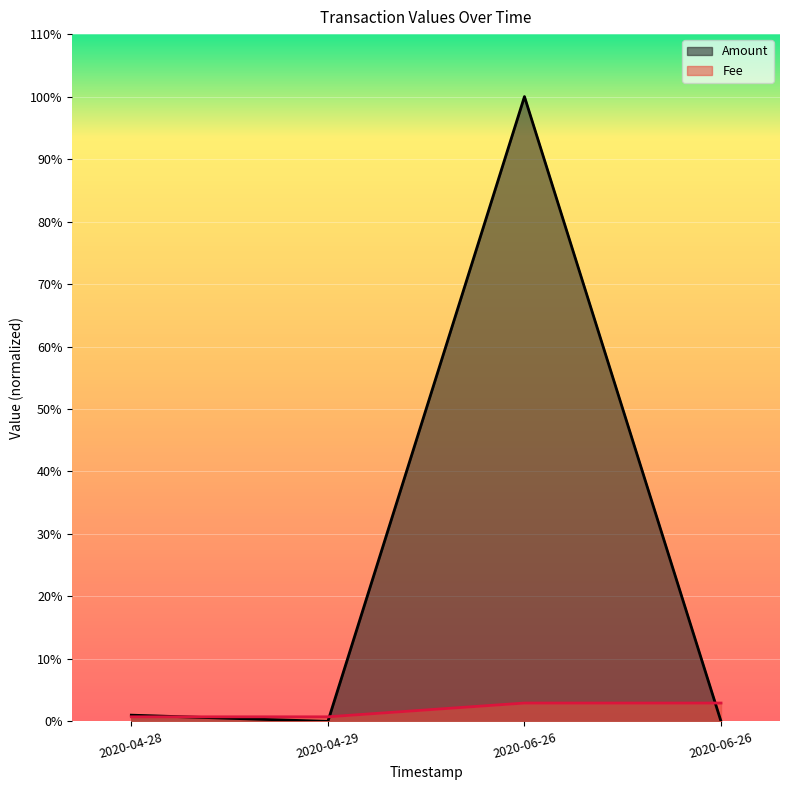

What are all the series names shown in the legend?

Amount, Fee